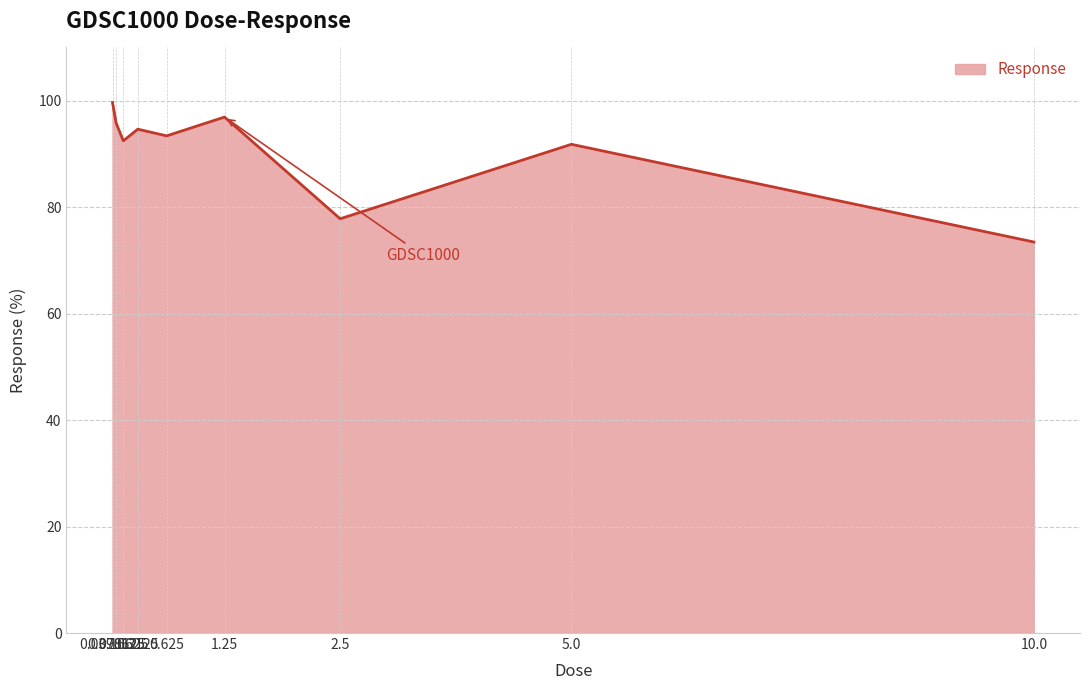

Is it true that the value at 0.625 is 46.2?

False